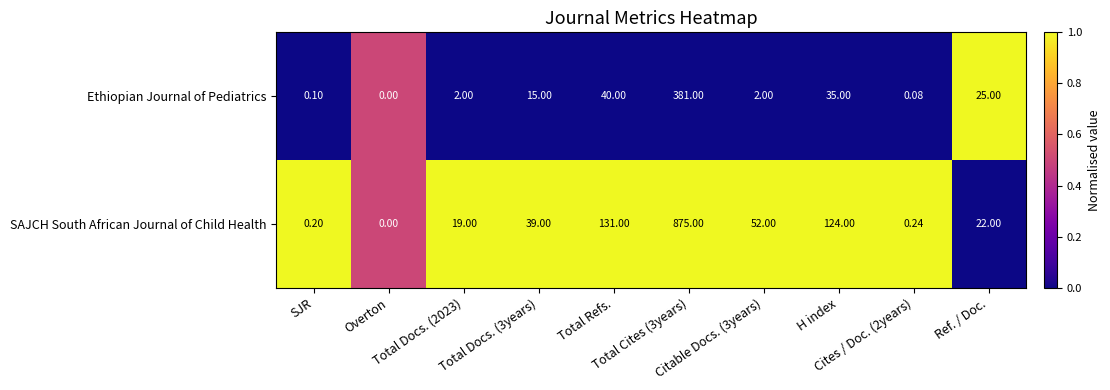

Which series has the largest range (max minus min)?

SAJCH South African Journal of Child Health